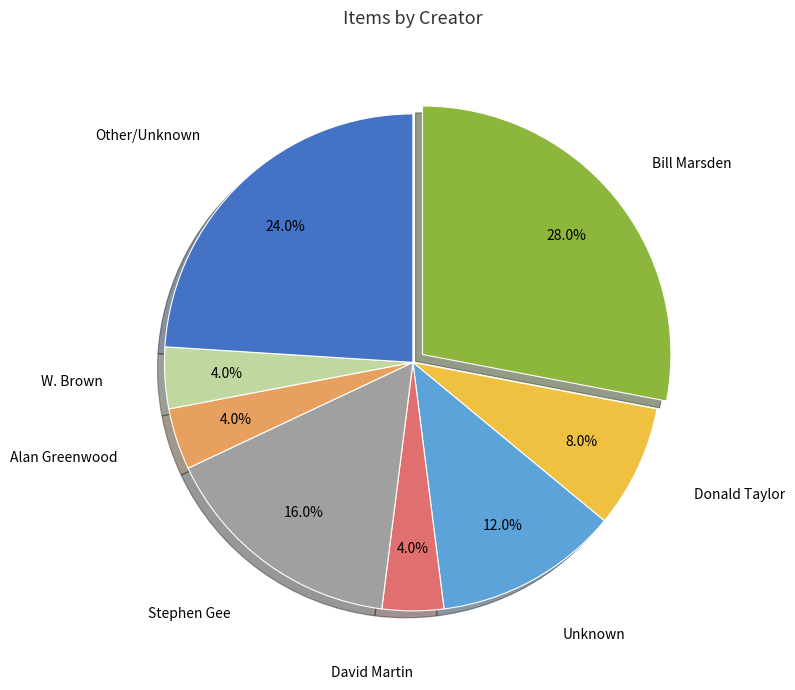

How many segments does this pie chart have?

8